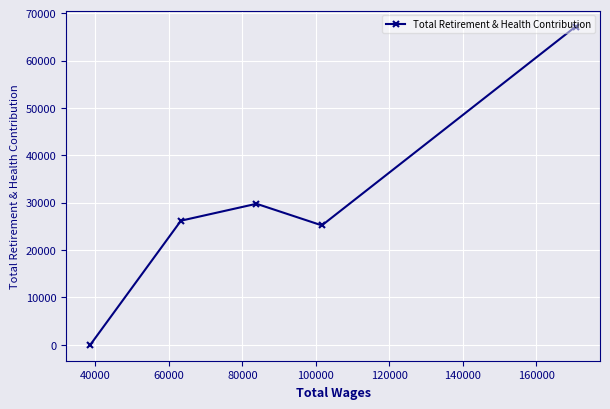

Reading right to left, list all the values displayed in this chart.

67186	25208	29771	26200	0